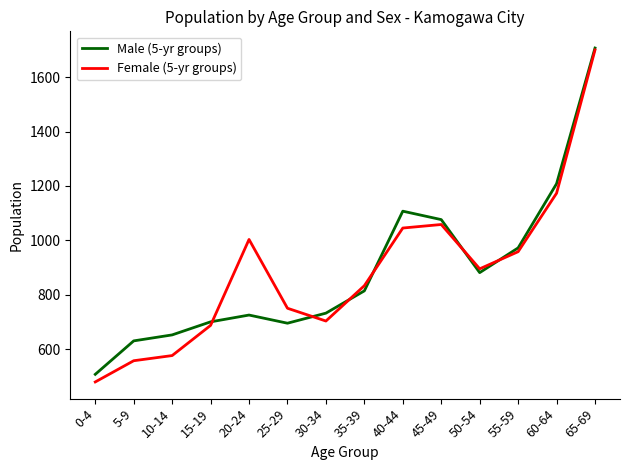

Which series changed the most between 20-24 and 55-59?

Male (5-yr groups)